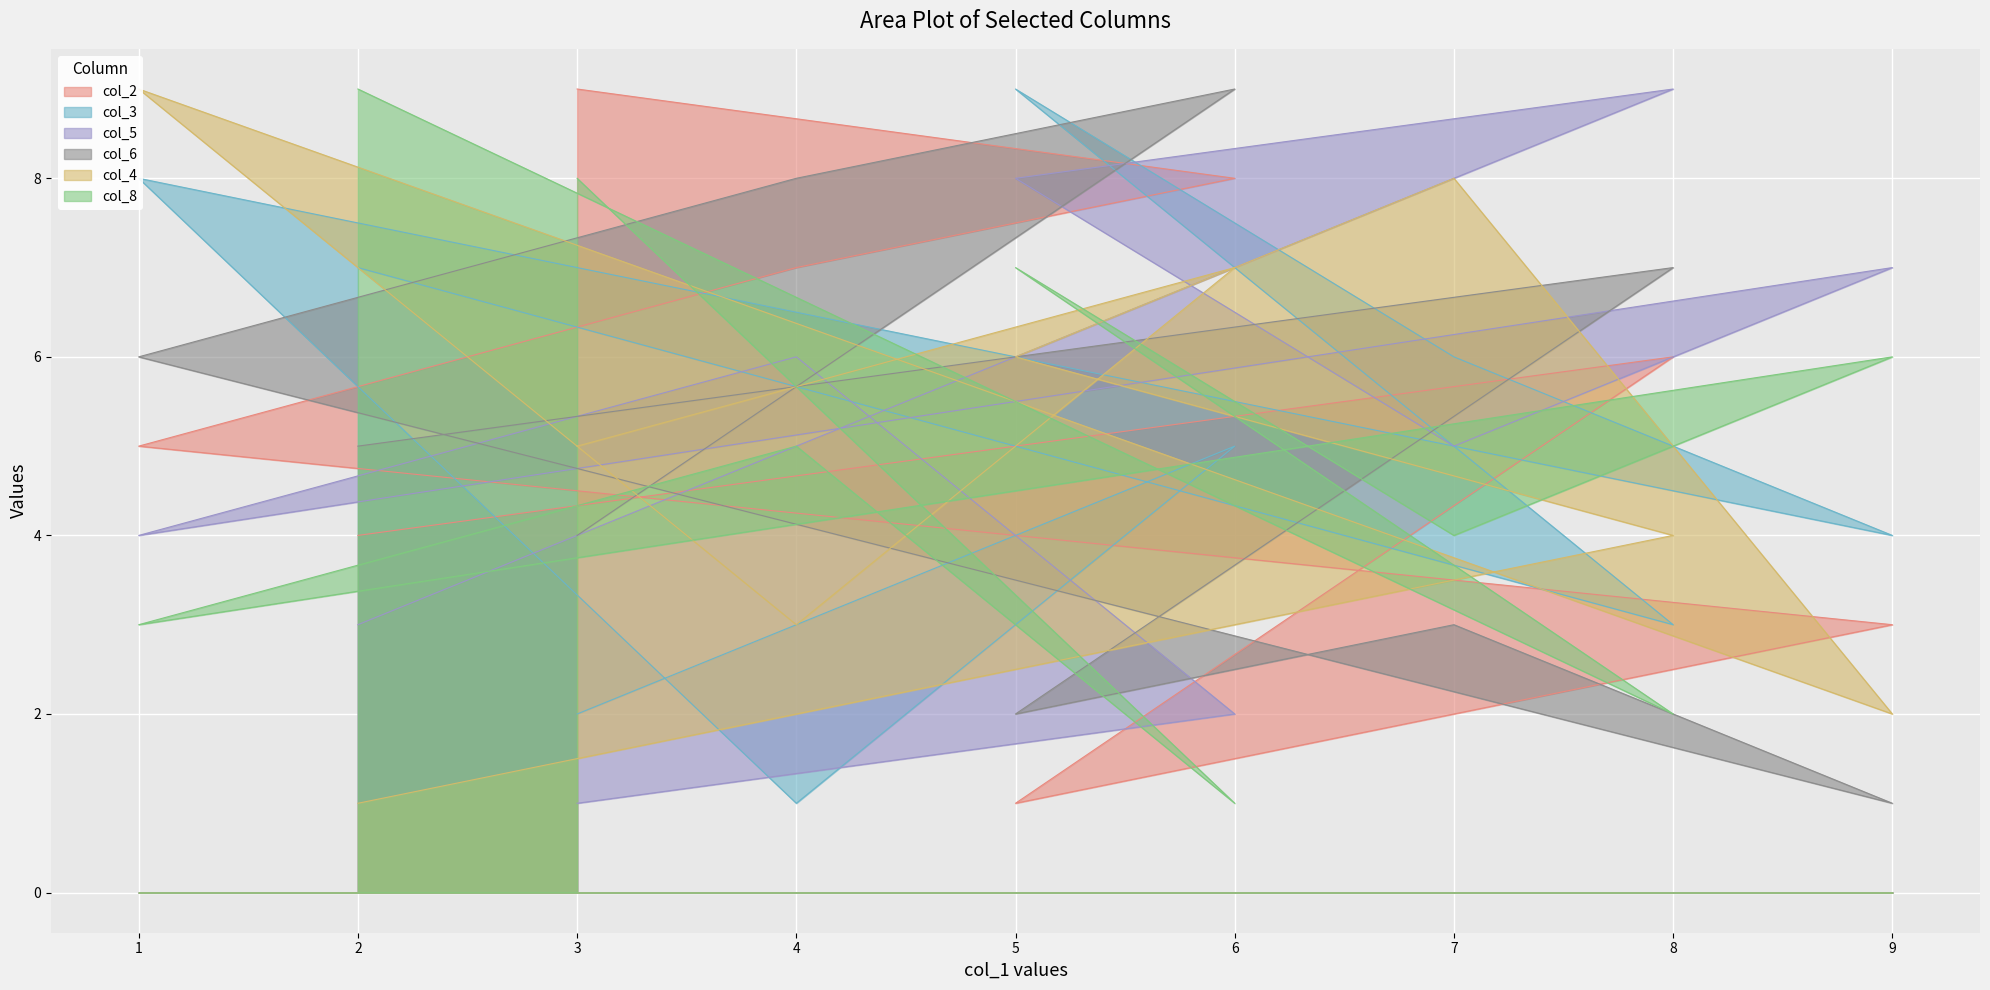

At which category does col_2 reach its first local valley?

5